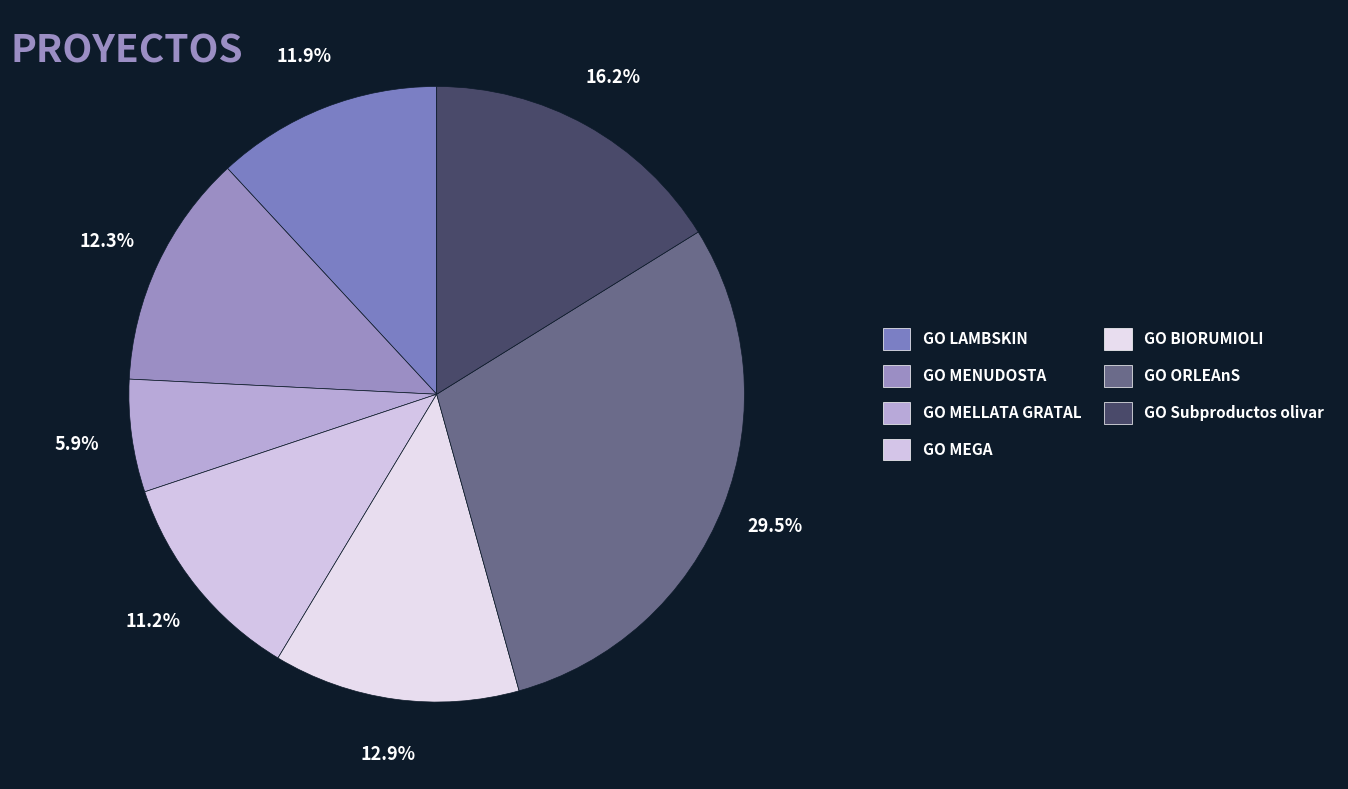

True or false: GO Subproductos olivar accounts for 16% of the total.

True